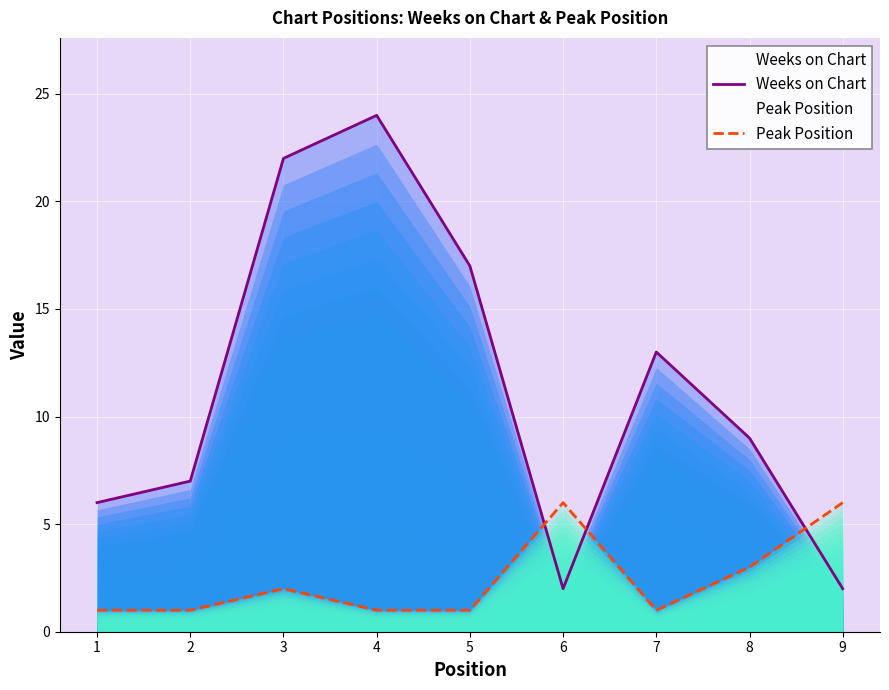

Rank the series by their maximum value, from highest to lowest.

Weeks on Chart, Peak Position